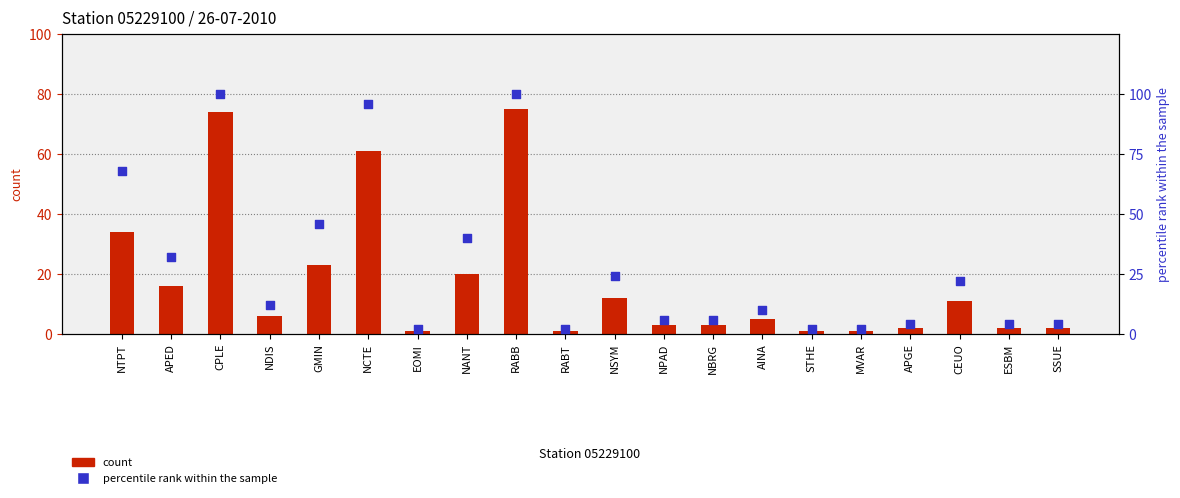

What is the total value across all series at RABT?

3